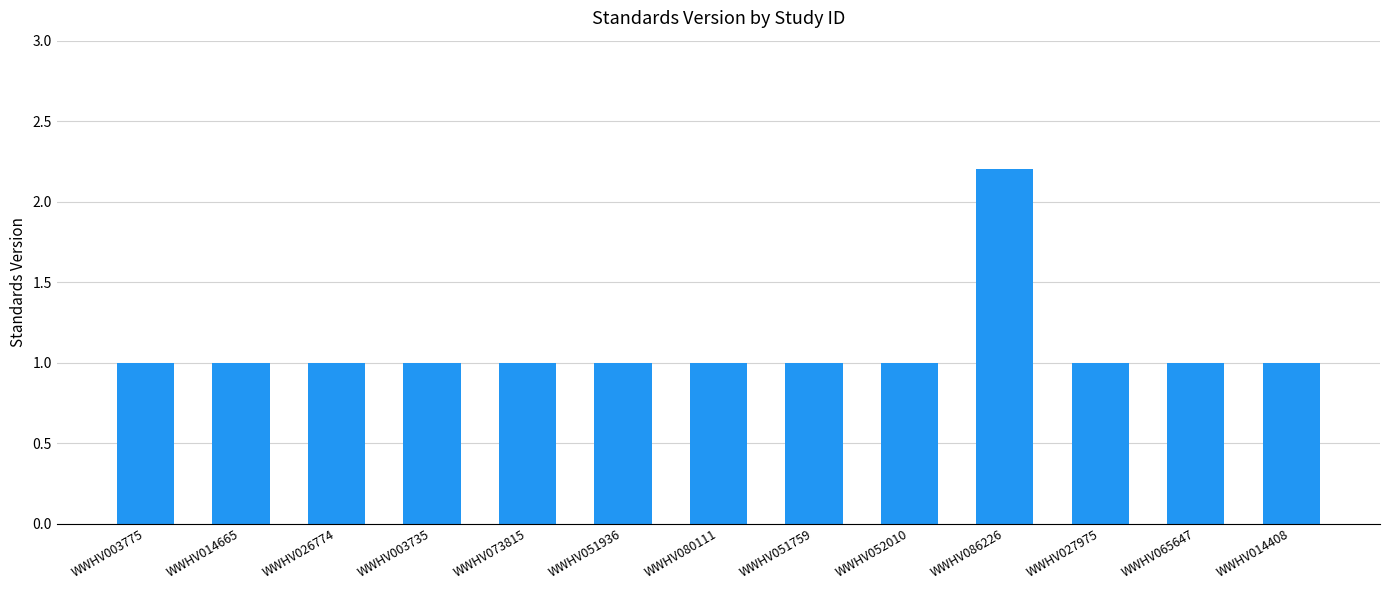

What is the greatest value displayed?

2.2